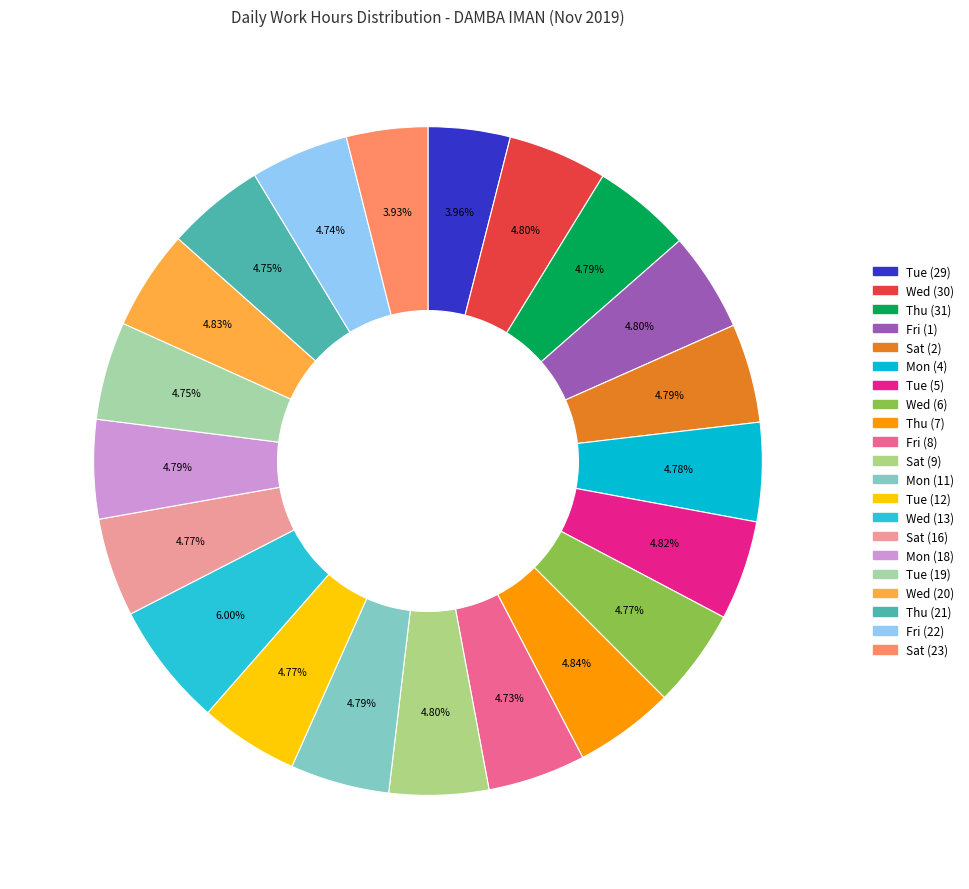

Which category has the smallest portion of the pie?

Sat (23)